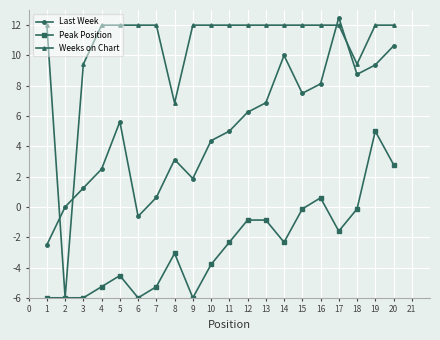

How many values in Weeks on Chart are below zero?

1